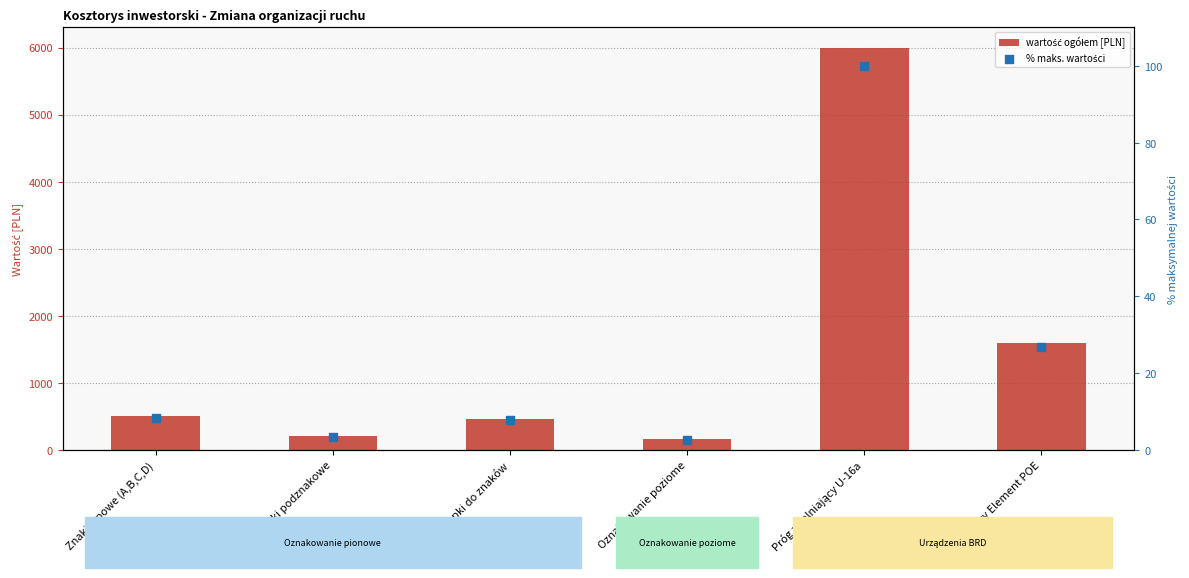

At which category is the sum across all series the highest?

Próg zwalniający U-16a